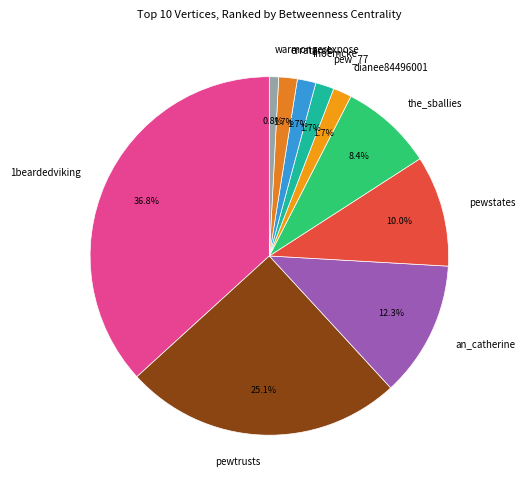

To the nearest percent, what is the combined percentage of an_catherine and warmongerexpose?

13%